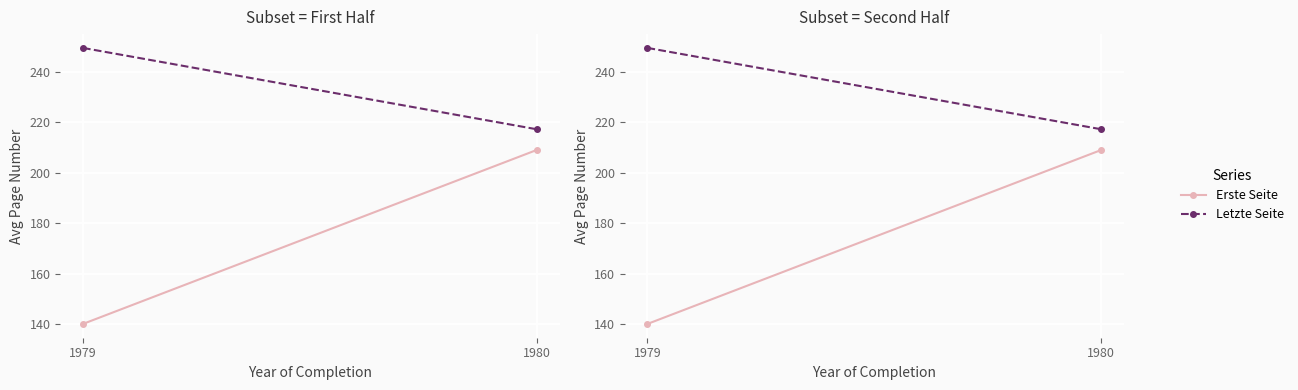

At which category is the sum across all series the highest?

1980